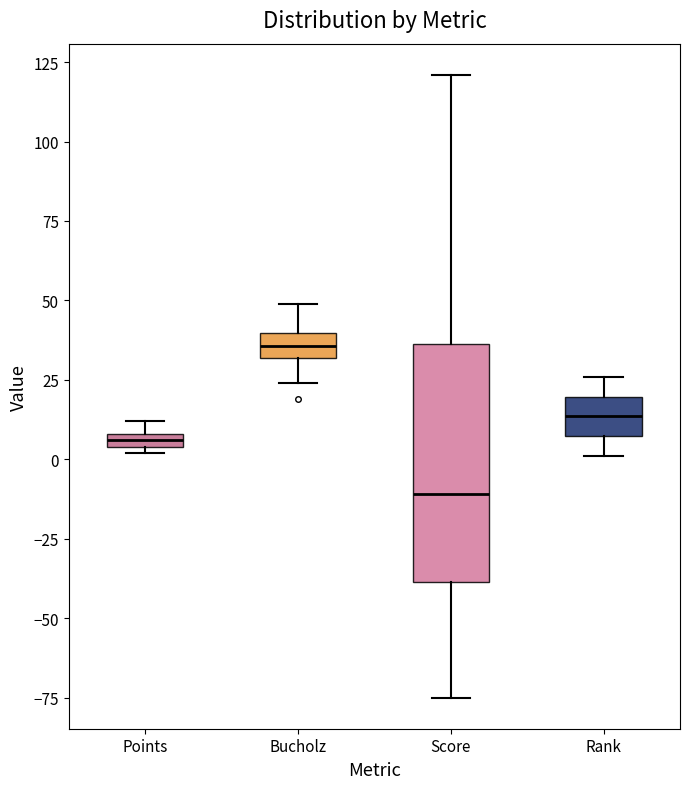

Comparing the boxes themselves (not the whiskers), which one is the tallest?

Score